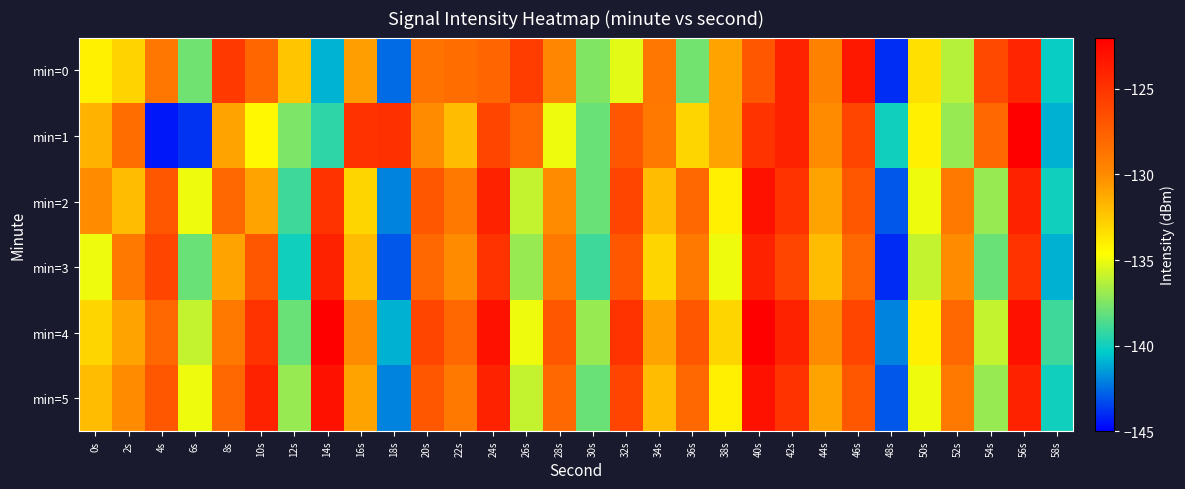

At which category is the sum across all series the highest?

56s